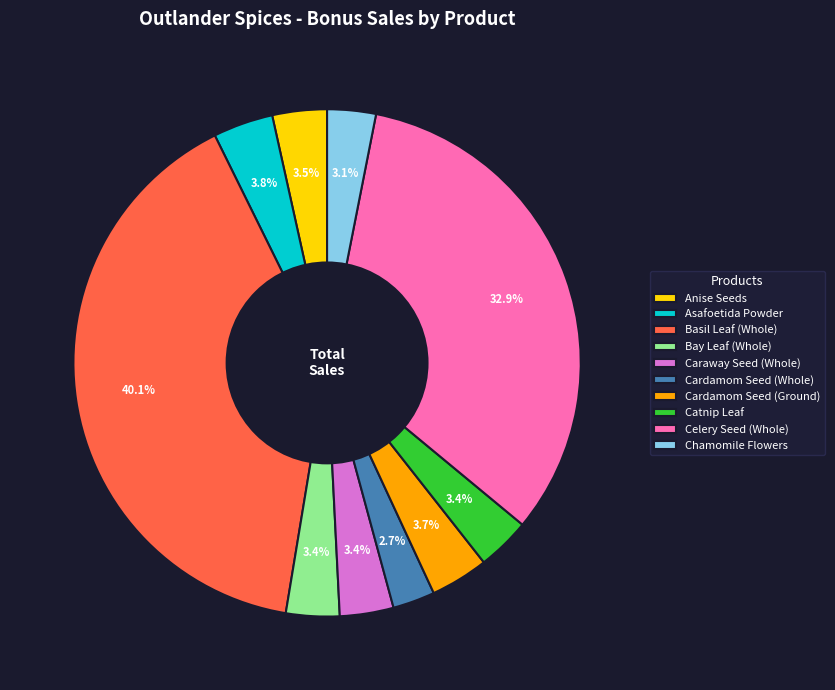

To the nearest percent, what is the difference between the Cardamom Seed (Ground) and Cardamom Seed (Whole) slice percentages?

1%